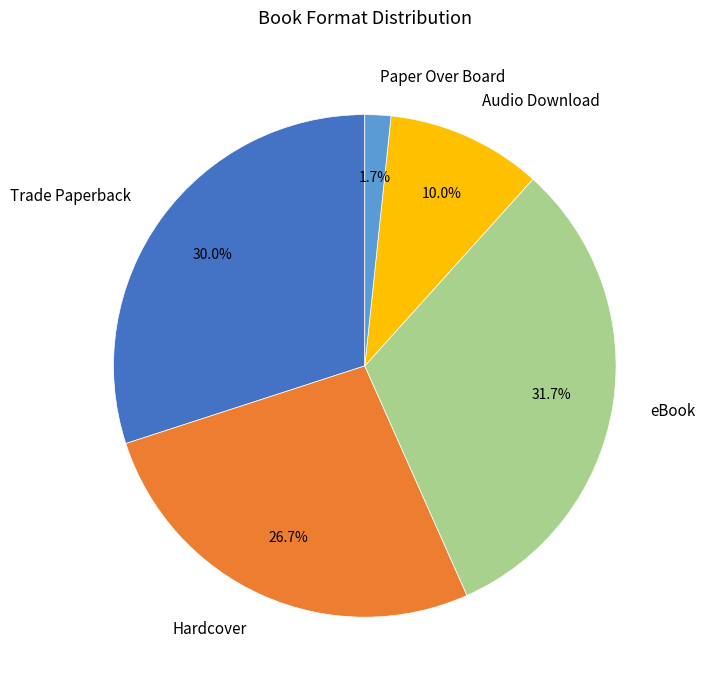

Between Trade Paperback and Audio Download, which is larger?

Trade Paperback